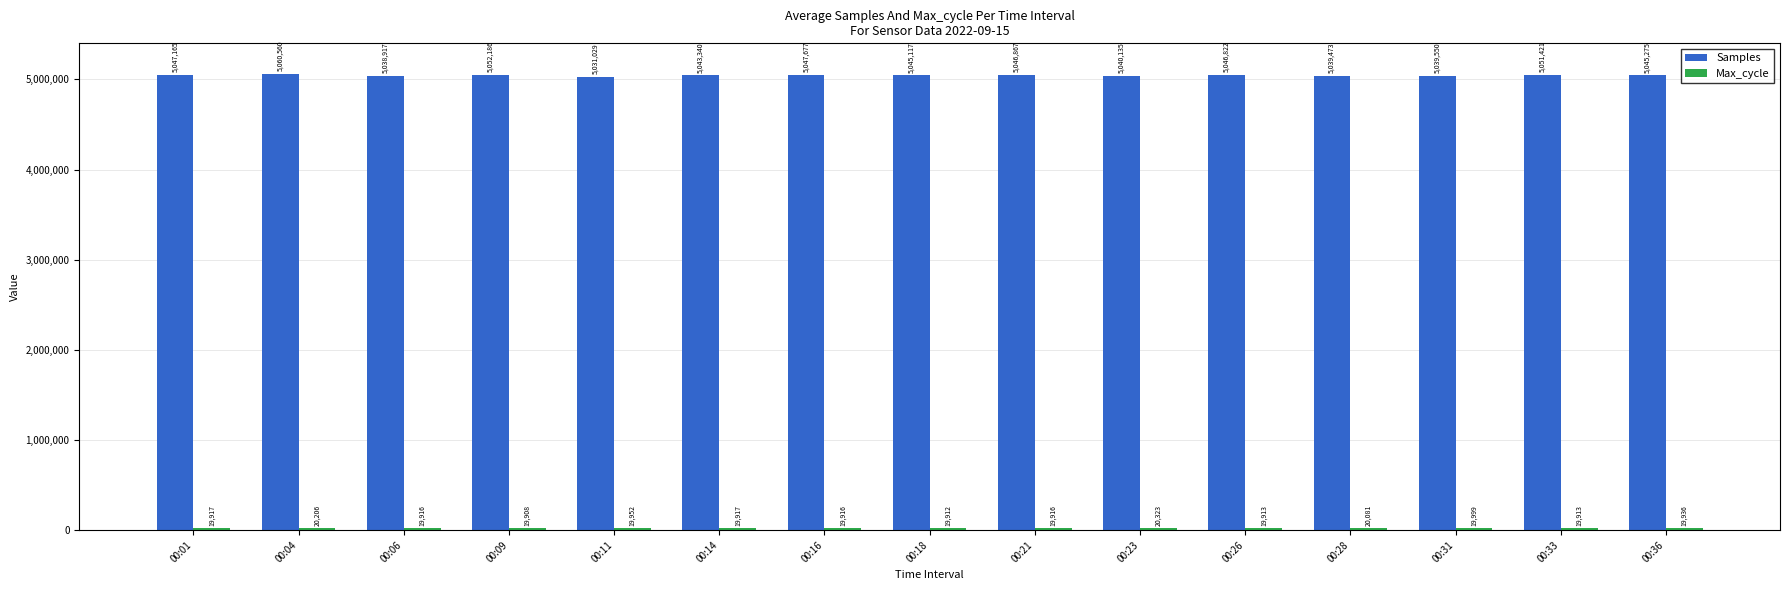

Rank the categories by Samples value from lowest to highest.

00:11, 00:06, 00:28, 00:31, 00:23, 00:14, 00:18, 00:36, 00:26, 00:21, 00:01, 00:16, 00:33, 00:09, 00:04